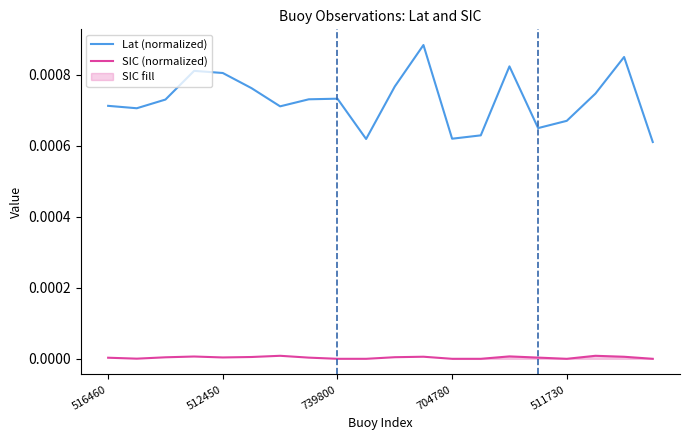

What is the label of the 15th point from the right?

5